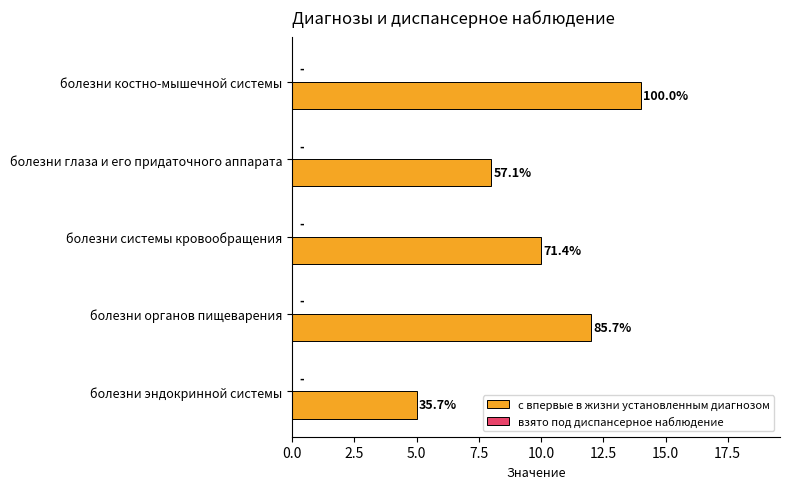

How many bars are there in total?

5